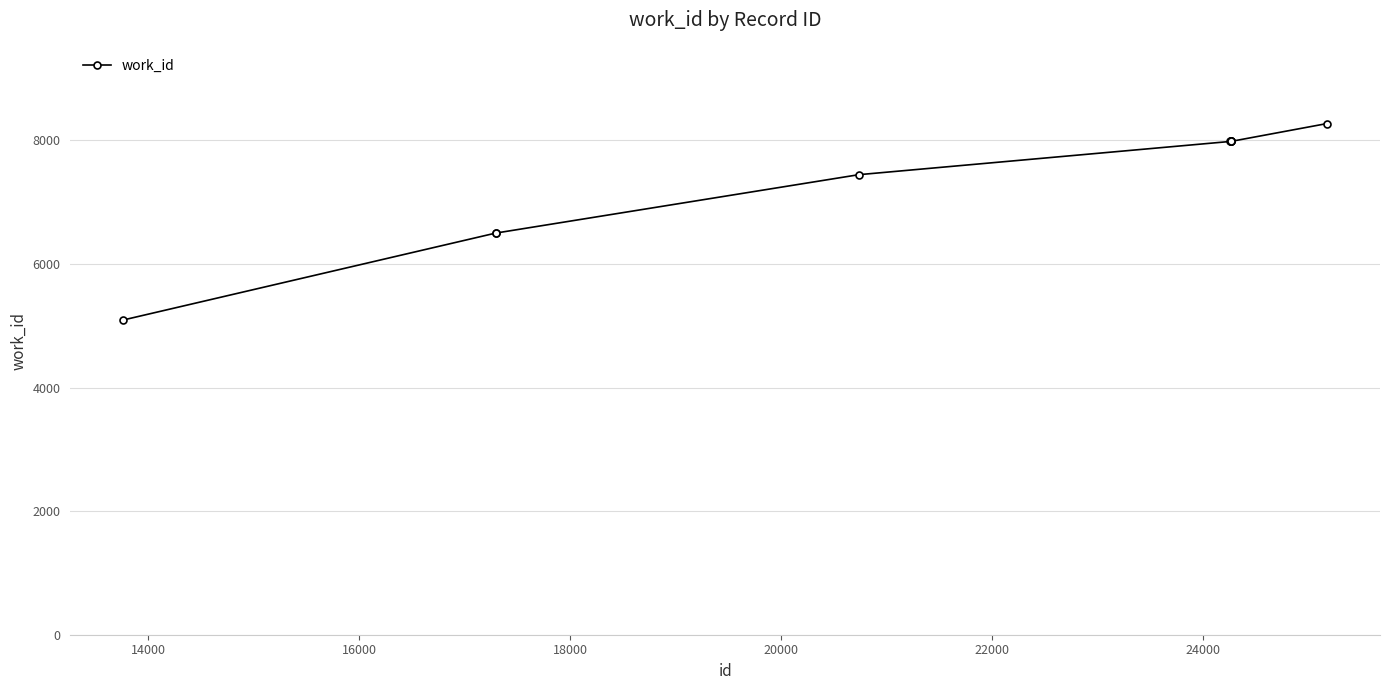

What is the sum of all values?

73716